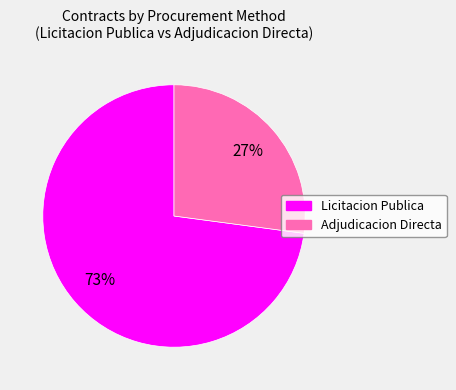

Is there a majority slice in this chart?

Yes